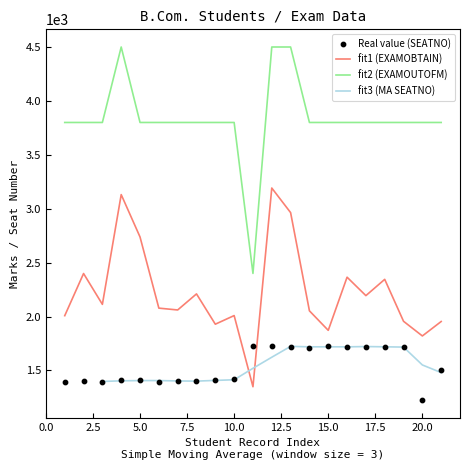

Which series has the widest spread of Y values?

EXAMOUTOFM